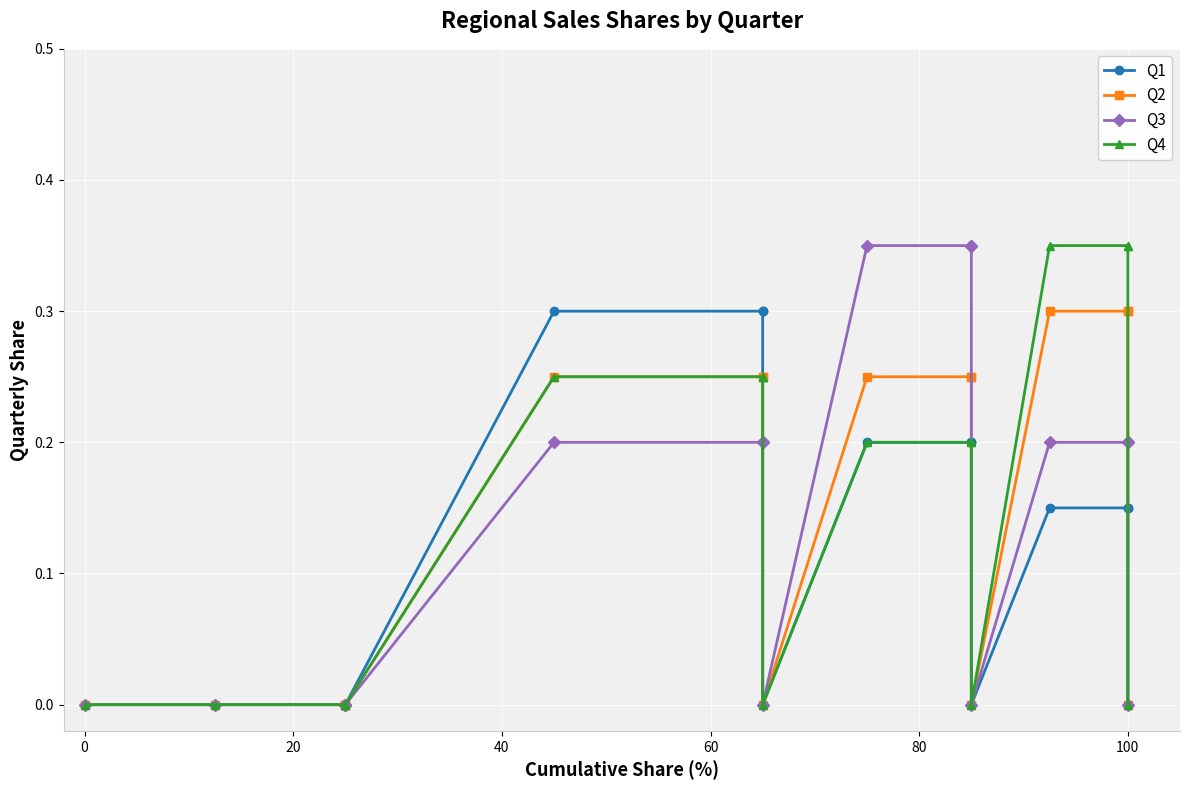

Is this an area chart (filled region under the line)?

No